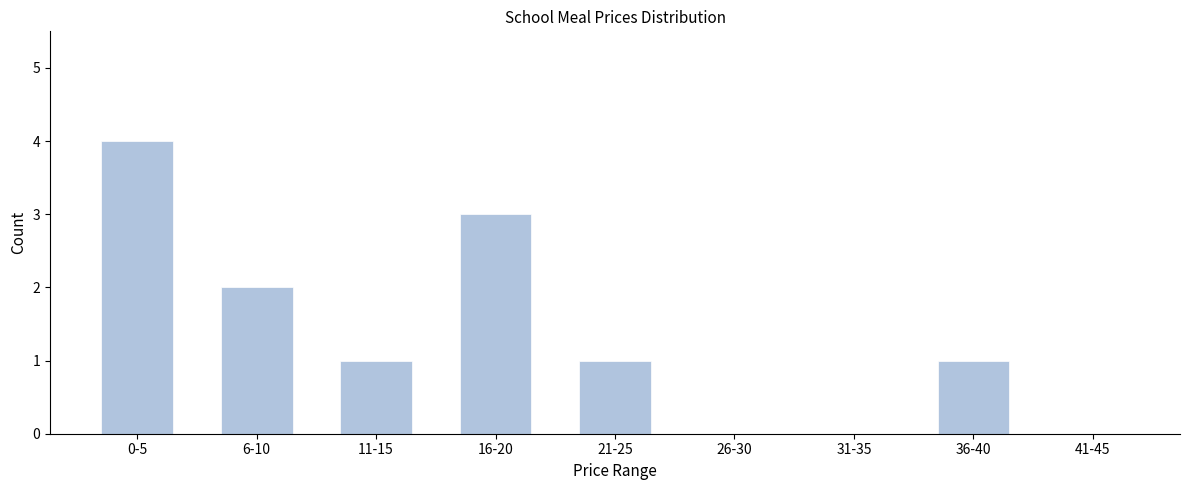

Reading right to left, transcribe all the data shown in this chart.

41-45=0	36-40=1	31-35=0	26-30=0	21-25=1	16-20=3	11-15=1	6-10=2	0-5=4